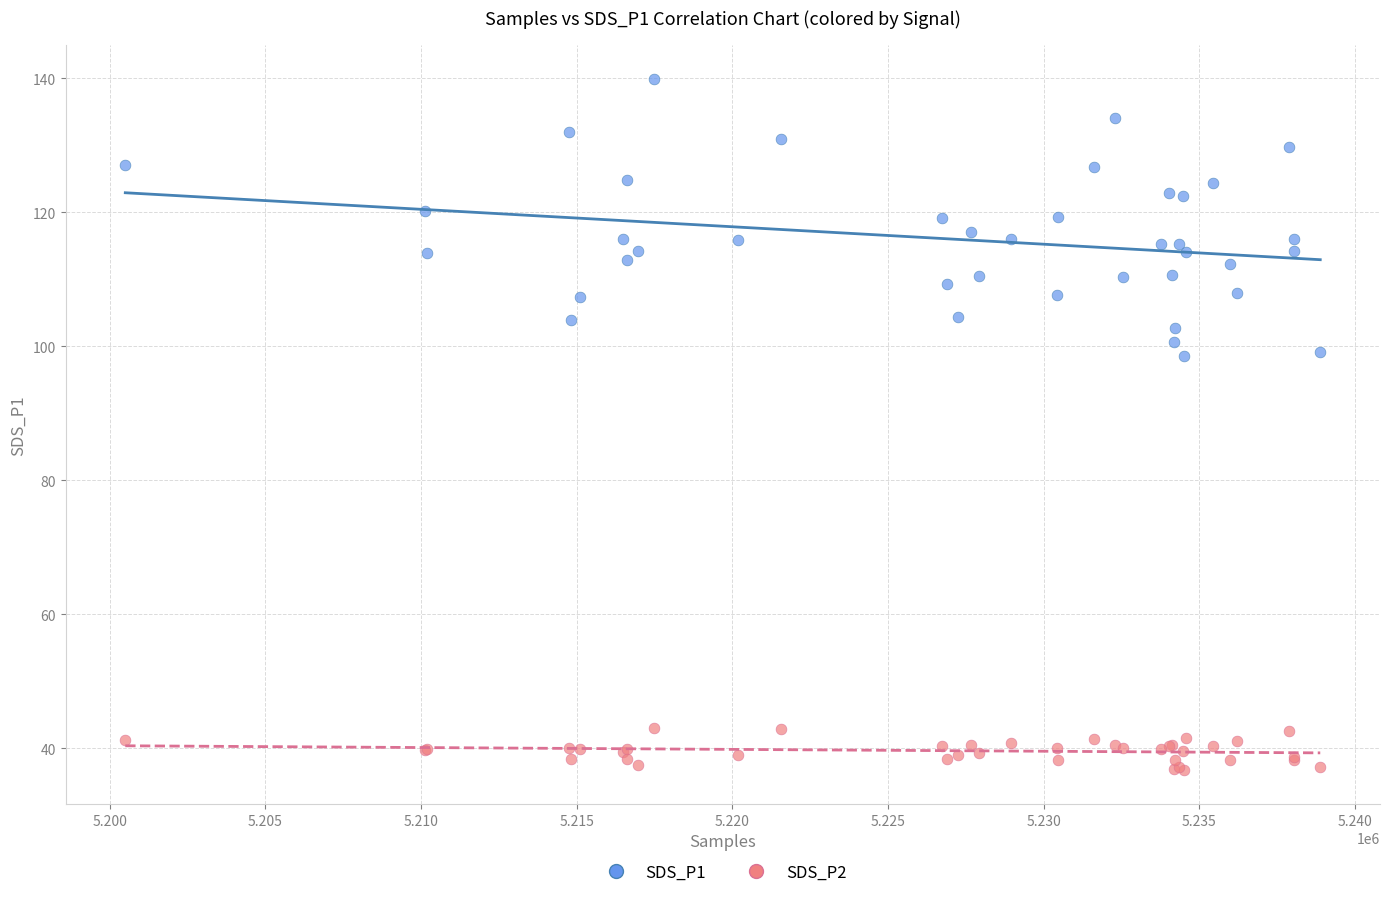

Which series reaches the maximum Y coordinate?

SDS_P1